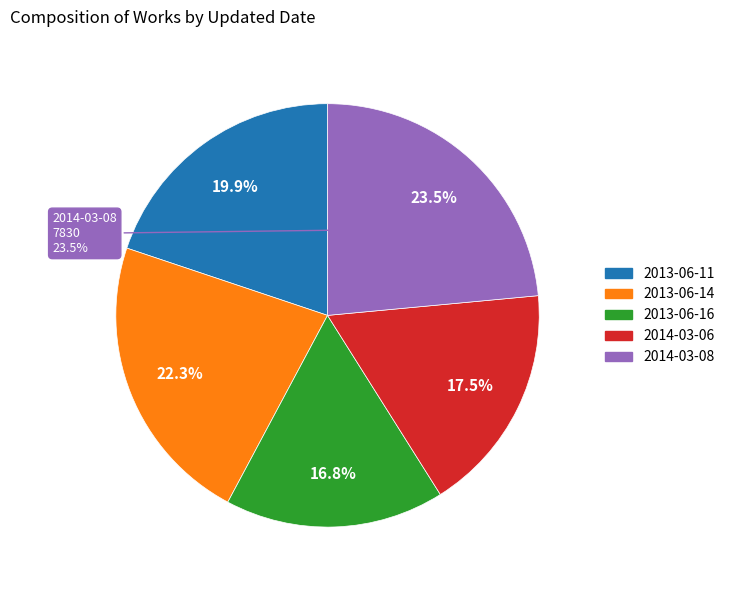

True or false: 2013-06-11 accounts for 9% of the total.

False